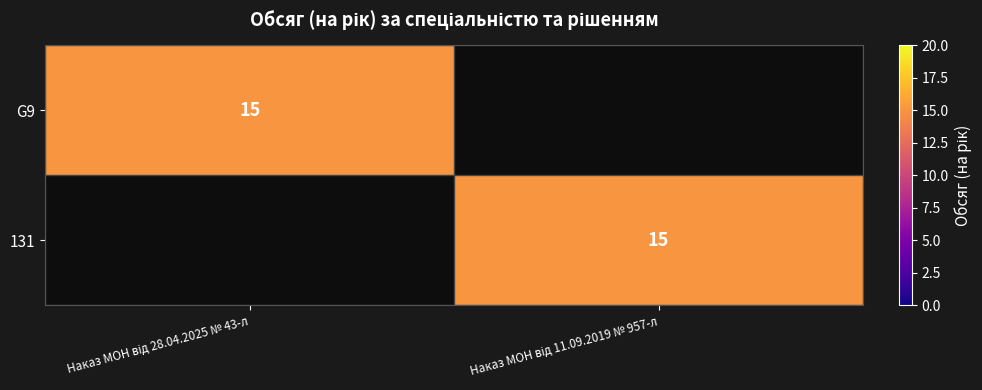

How many positive values does the G9 series have?

1